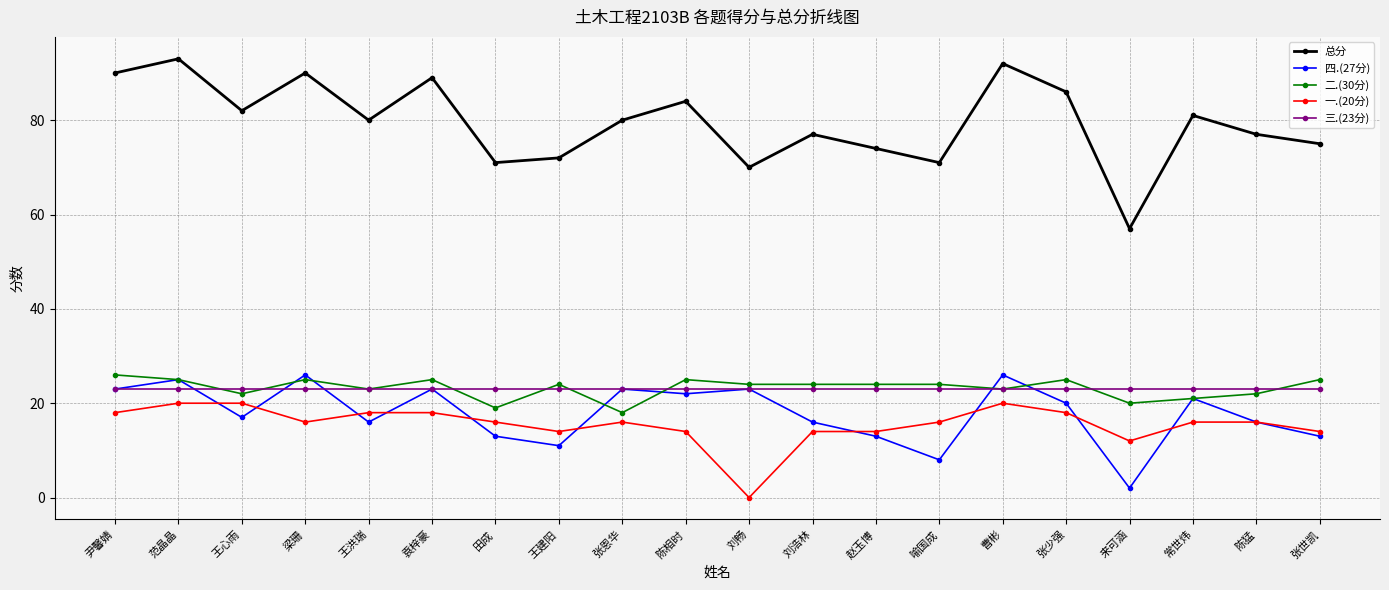

Which series ends up on top after the final intersection of 三.(23分) and 四.(27分)?

三.(23分)